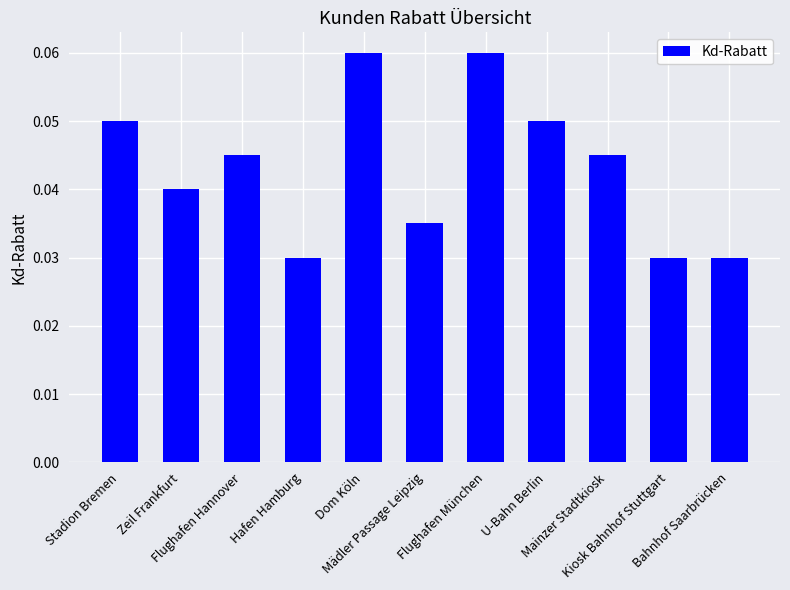

What is the label of the 5th bar from the left?

Dom Köln